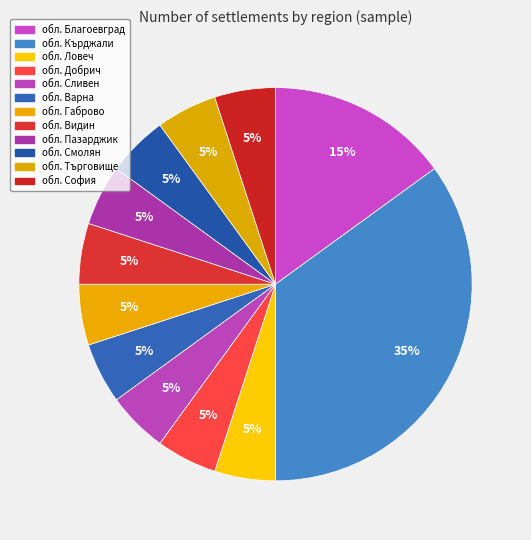

Which slice is the largest?

обл. Кърджали